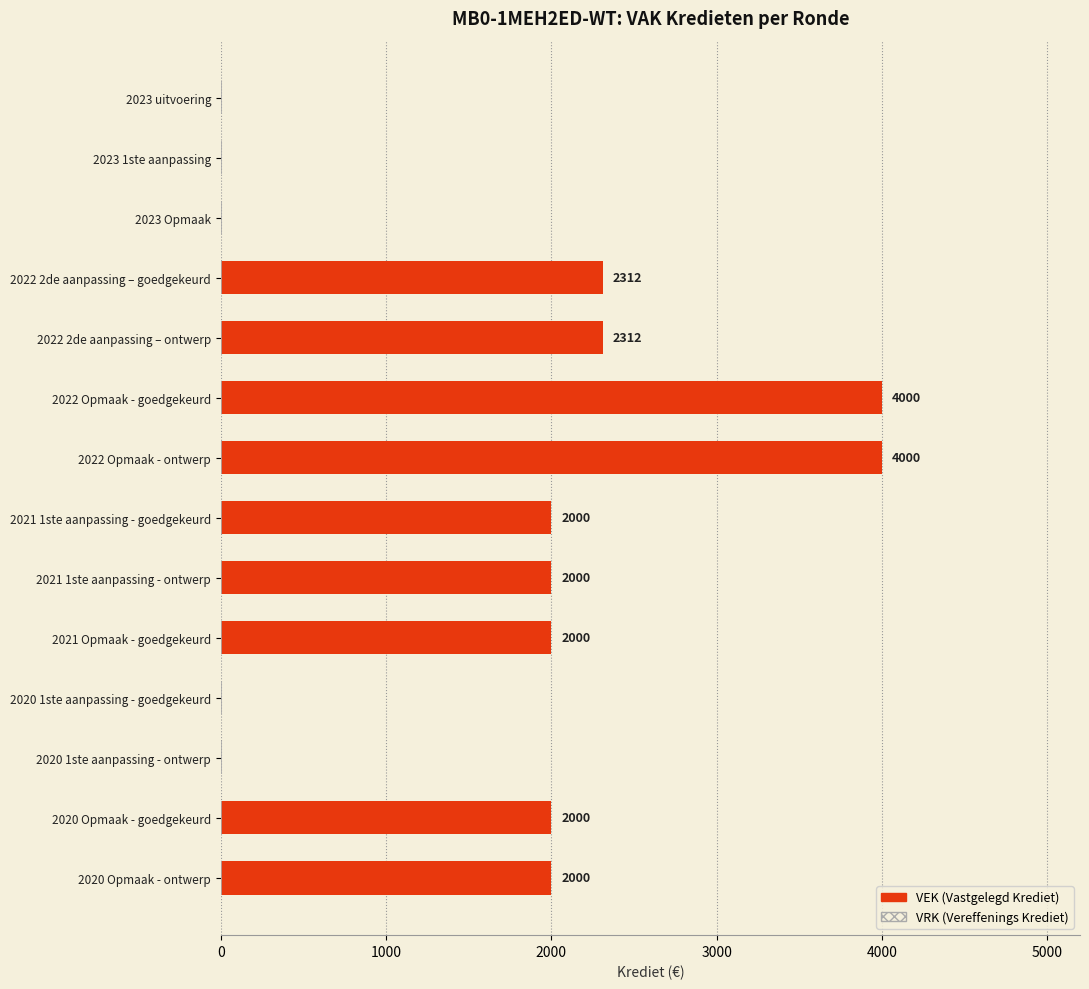

What is the sum of all values?

22624